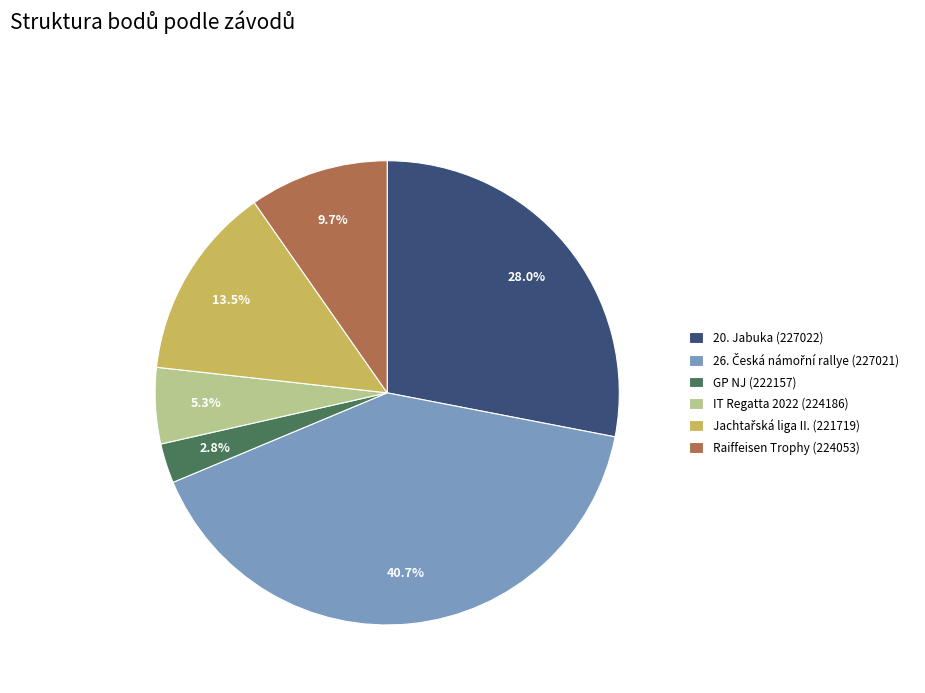

The Raiffeisen Trophy (224053) slice represents 10% of the pie. True or false?

True